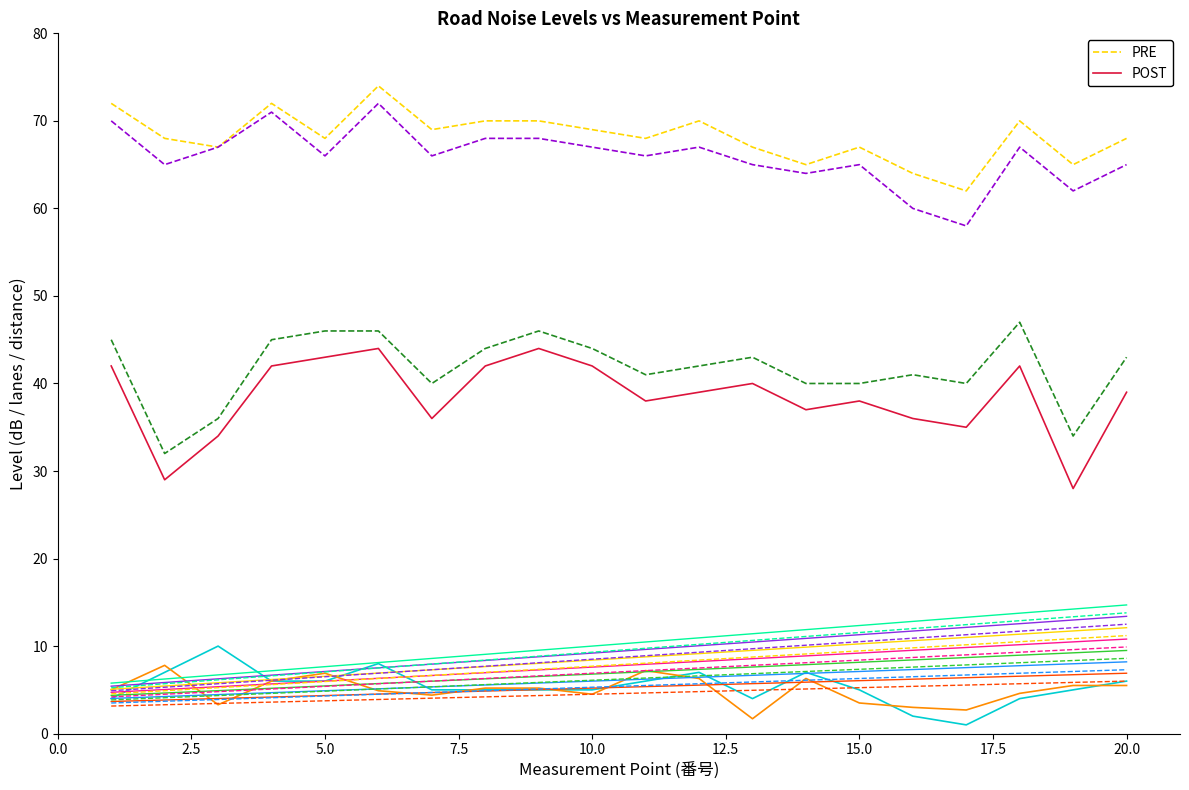

Reading left to right, list all the values displayed in this chart.

PRE: 72	68	67	72	68	74	69	70	70	69	68	70	67	65	67	64	62	70	65	68
POST: 42	29	34	42	43	44	36	42	44	42	38	39	40	37	38	36	35	42	28	39